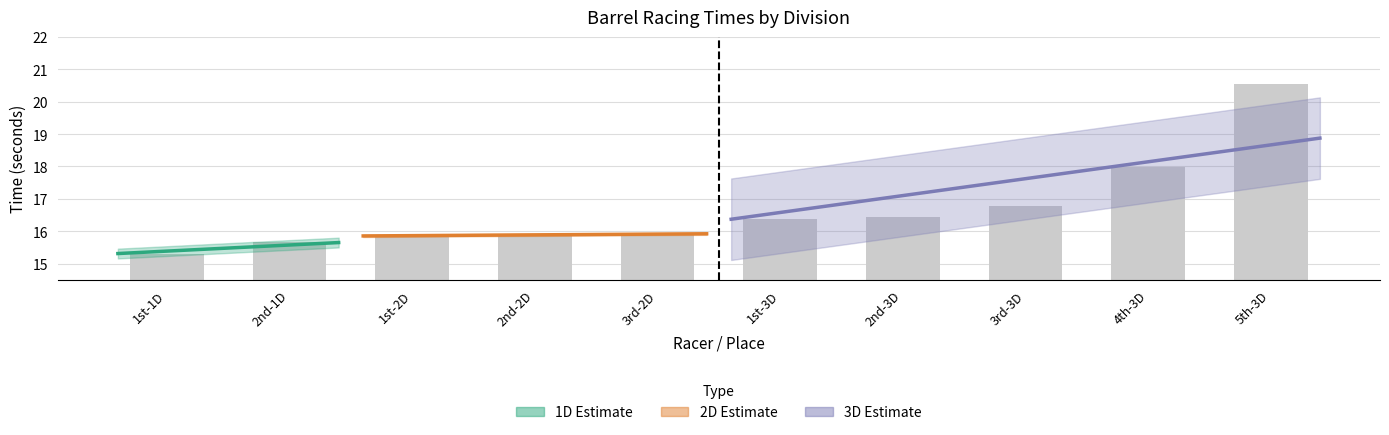

Rank the categories by value from lowest to highest.

1st-1D, 2nd-1D, 1st-2D, 2nd-2D, 3rd-2D, 1st-3D, 2nd-3D, 3rd-3D, 4th-3D, 5th-3D